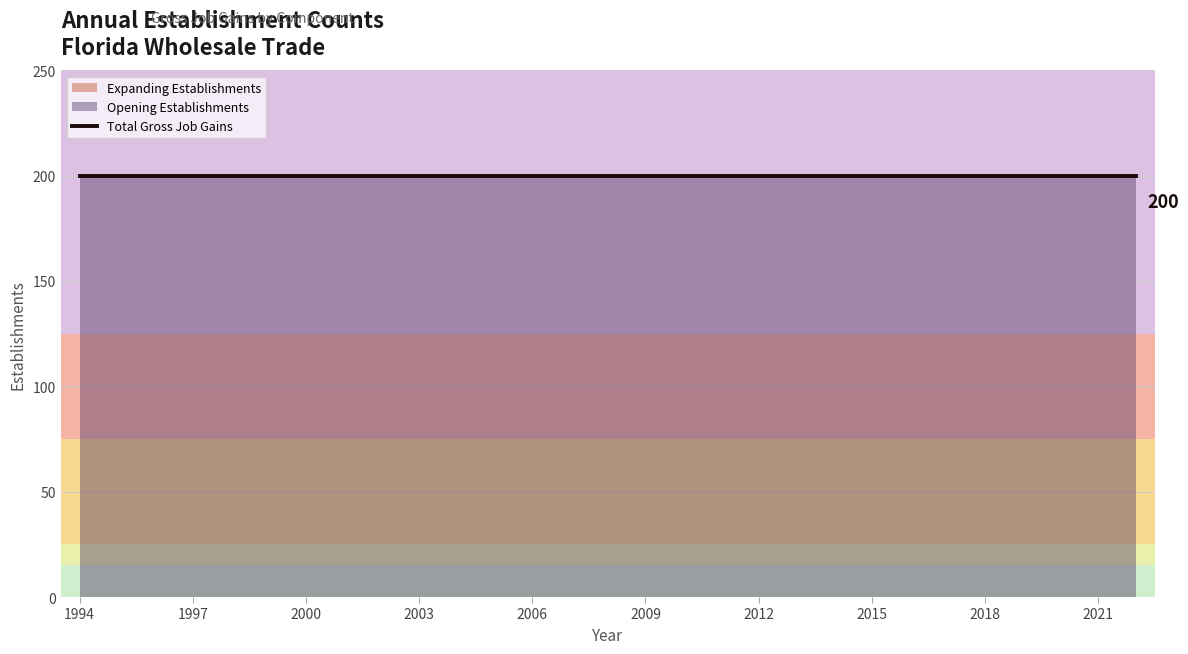

At which category does the chart reach its peak across all series?

1994